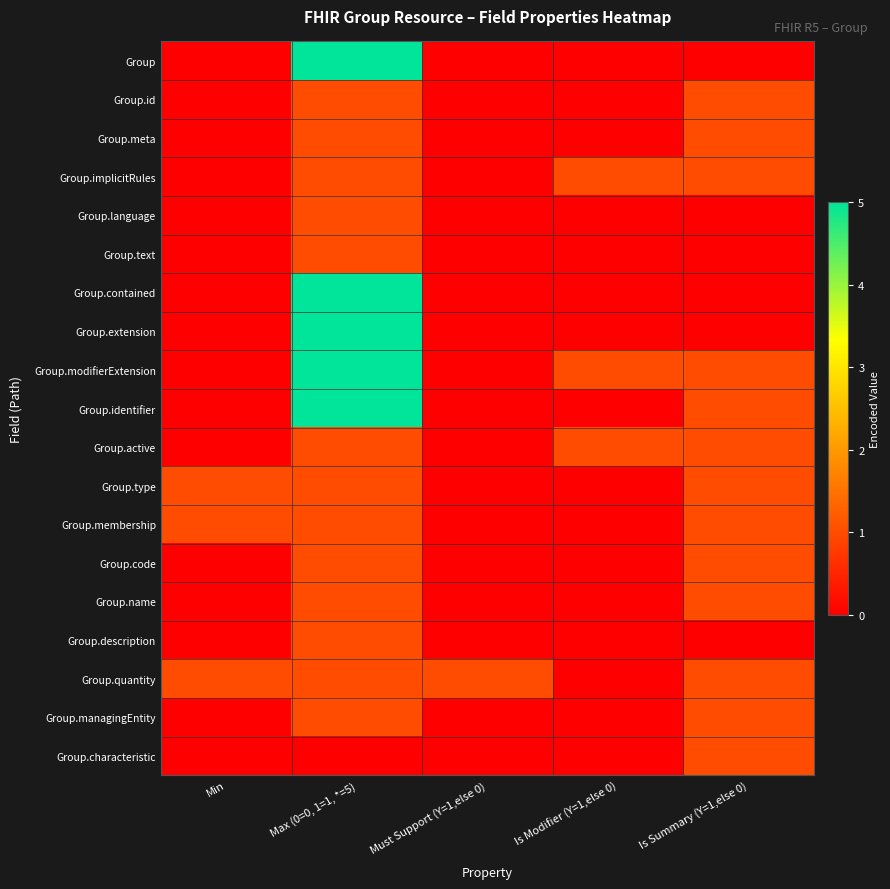

What is the total value across all series at Must Support (Y=1,else 0)?

1